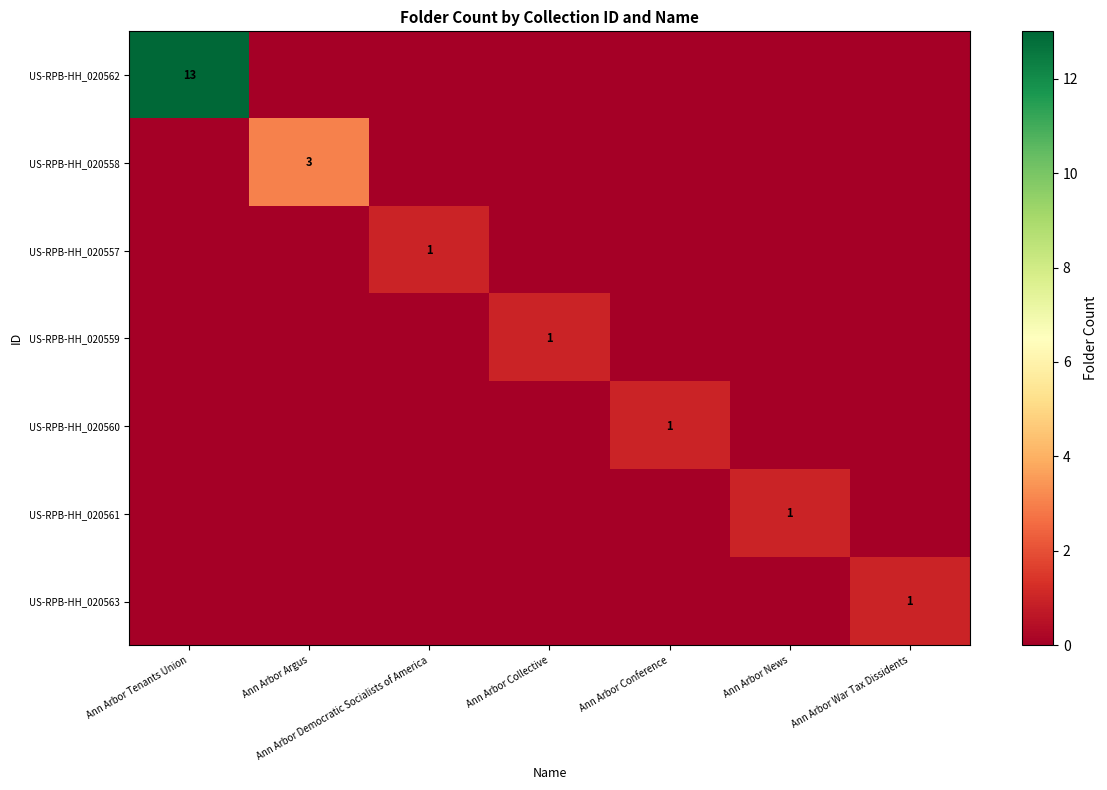

The US-RPB-HH_020557 series shows 2 at Ann Arbor Democratic Socialists of America. True or false?

False